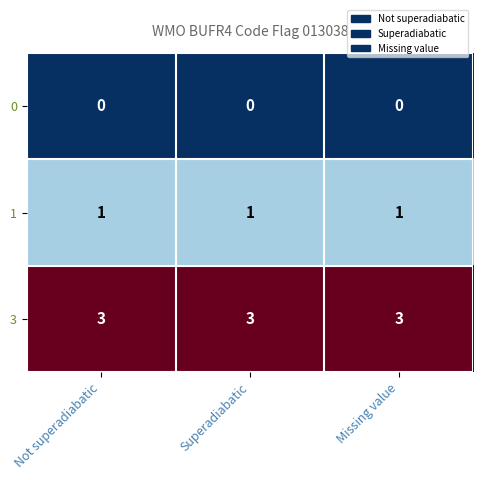

Is the value of 0 at Not superadiabatic greater than the value of 3 at Superadiabatic?

No